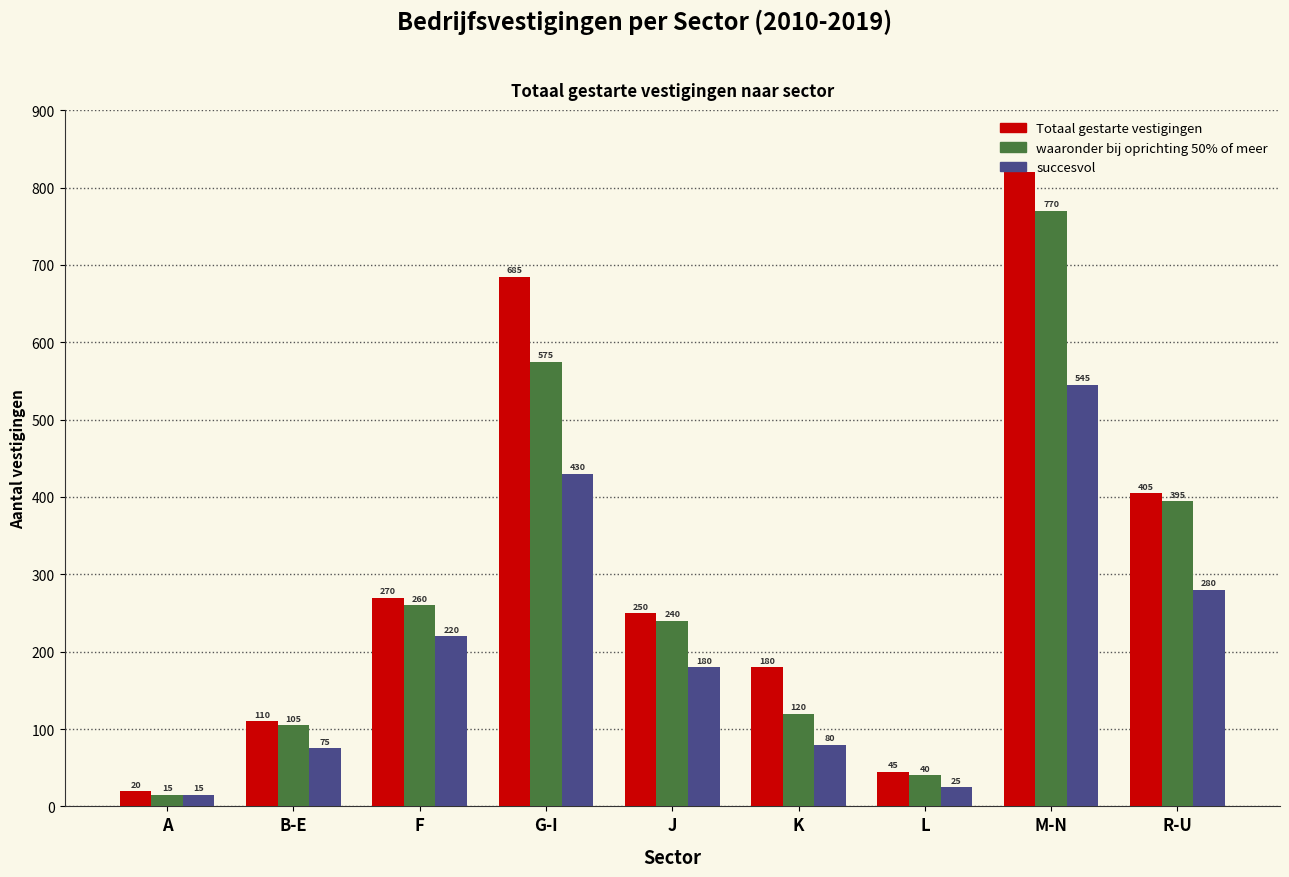

What is the minimum value for waaronder bij oprichting 50% of meer?

15